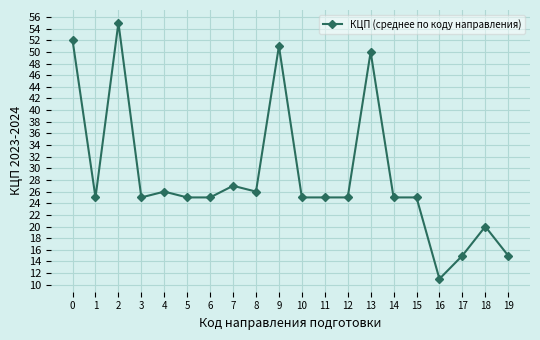

Reading left to right, extract all data points from this chart.

52	25	55	25	26	25	25	27	26	51	25	25	25	50	25	25	11	15	20	15